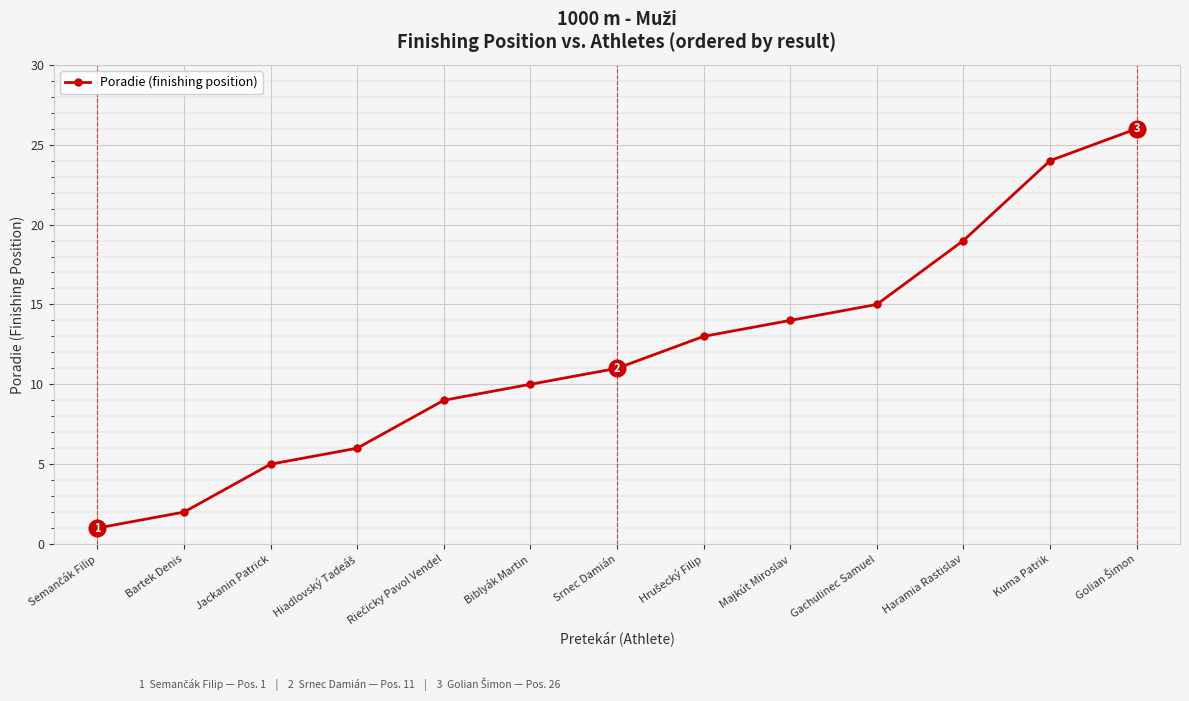

The chart shows a value of 14 at Majkút Miroslav. True or false?

True